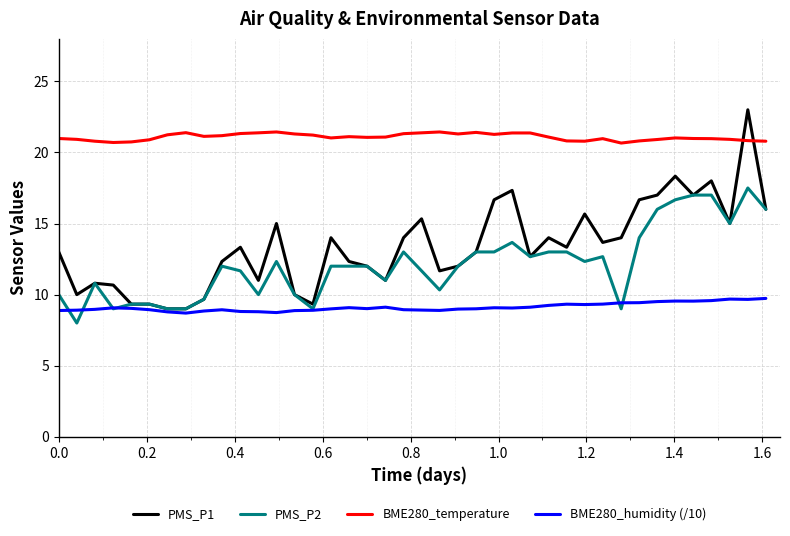

Which series has the largest range (max minus min)?

PMS_P1